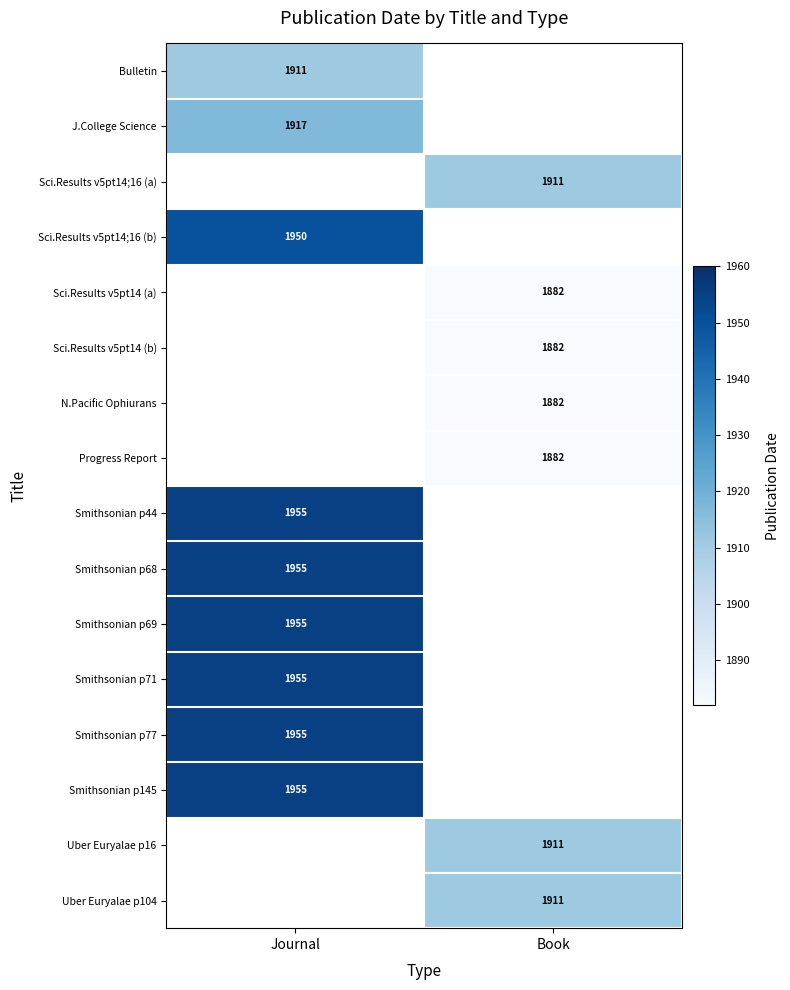

How many series are shown in this chart?

16